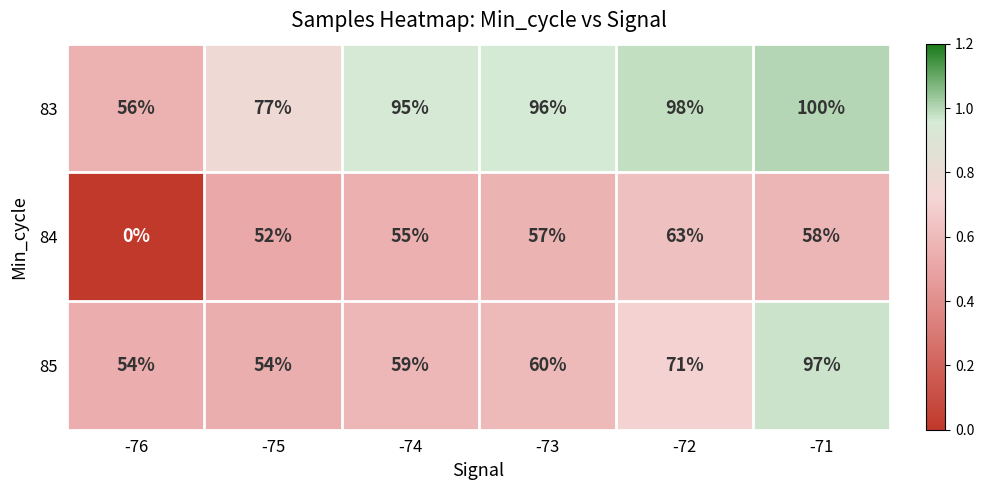

What is the spread (max minus min) of values at -76?

56